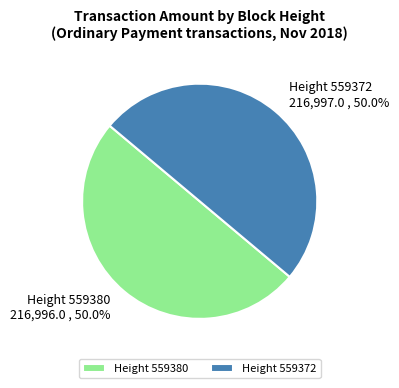

Approximately how many times larger is the value at Height 559380 compared to Height 559372?

1.0